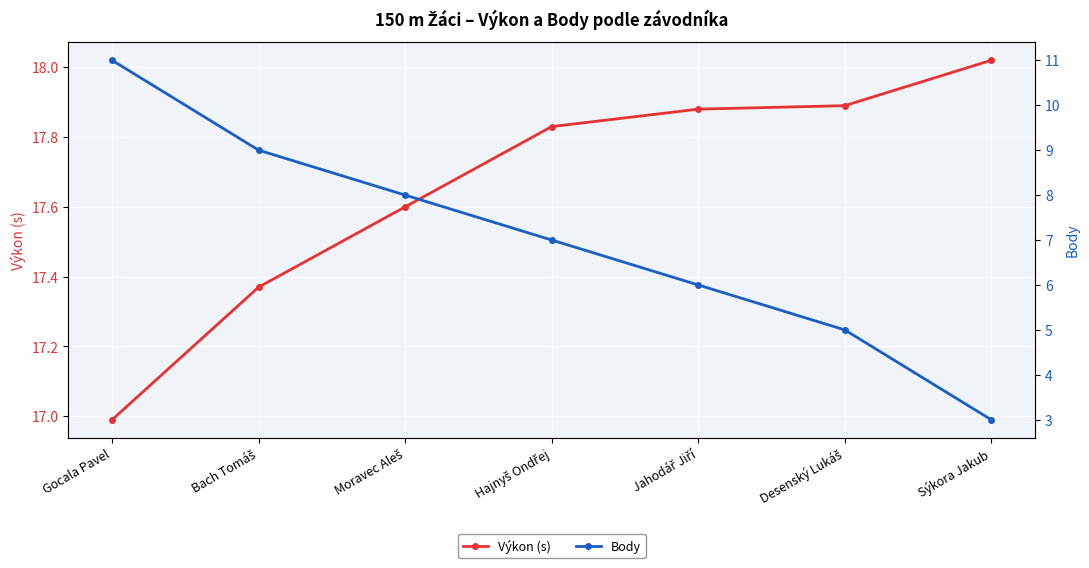

True or false: Body and Výkon (s) intersect in this chart.

False